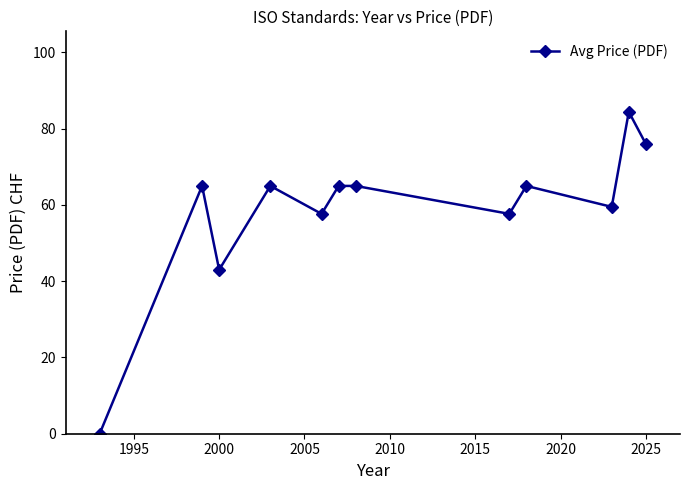

What is the greatest value displayed?

84.4